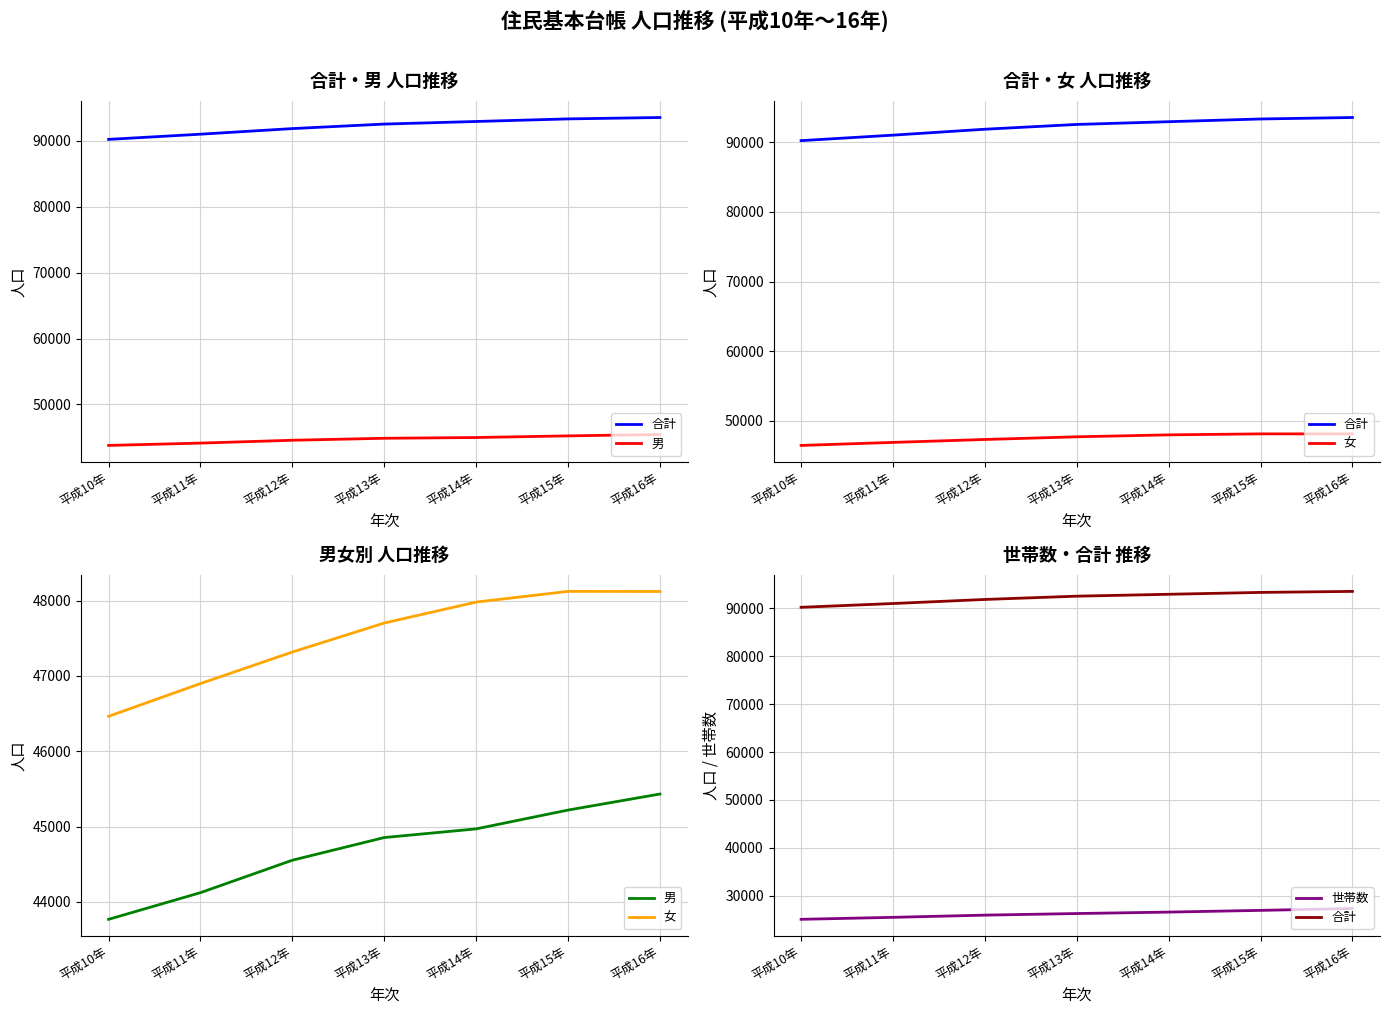

Is it true that 世帯数 equals 26584 at 平成14年?

True